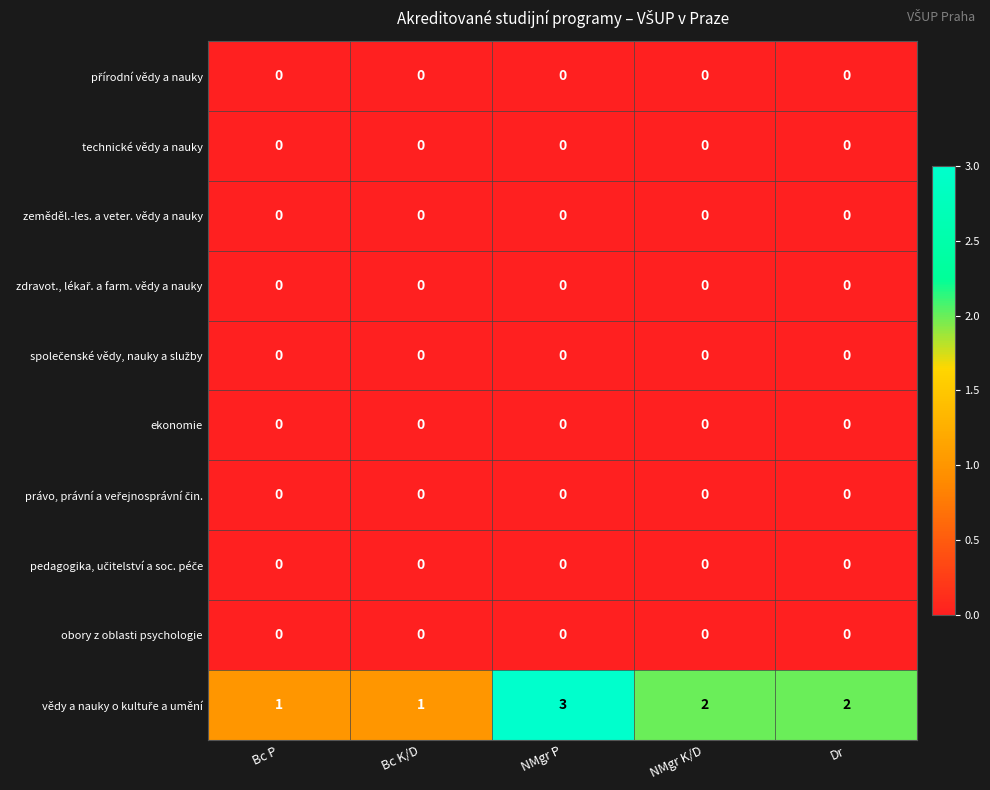

At how many categories does at least one series exceed 0?

5